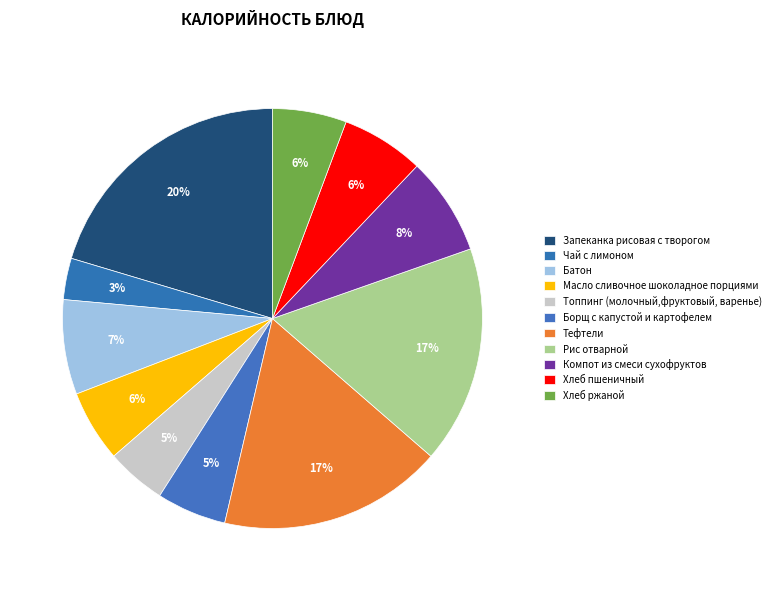

What percentage is NOT represented by Чай с лимоном?

96.8%